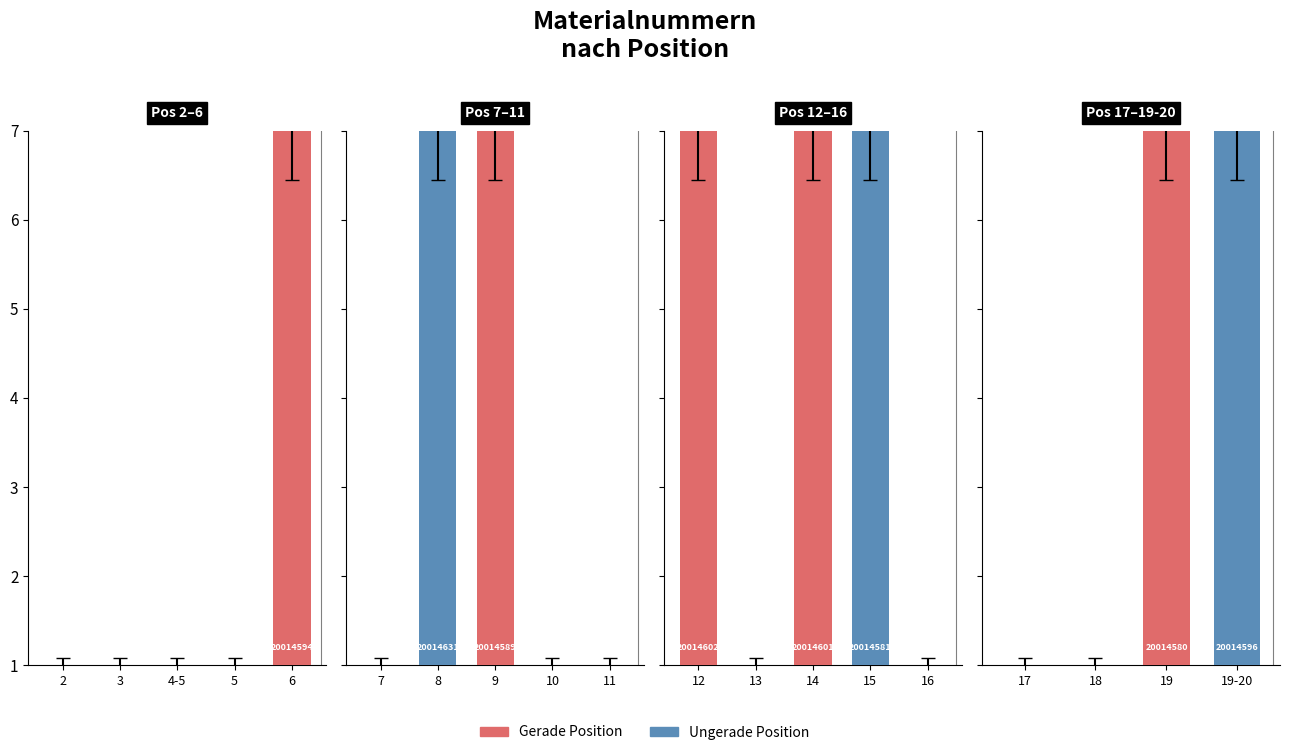

What is the label of the 2nd bar from the left?

18